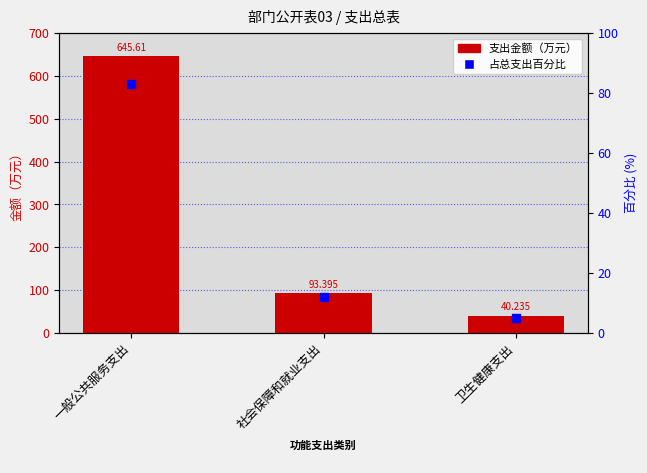

What is the ratio of the value at 社会保障和就业支出 to the value at 卫生健康支出?

2.3